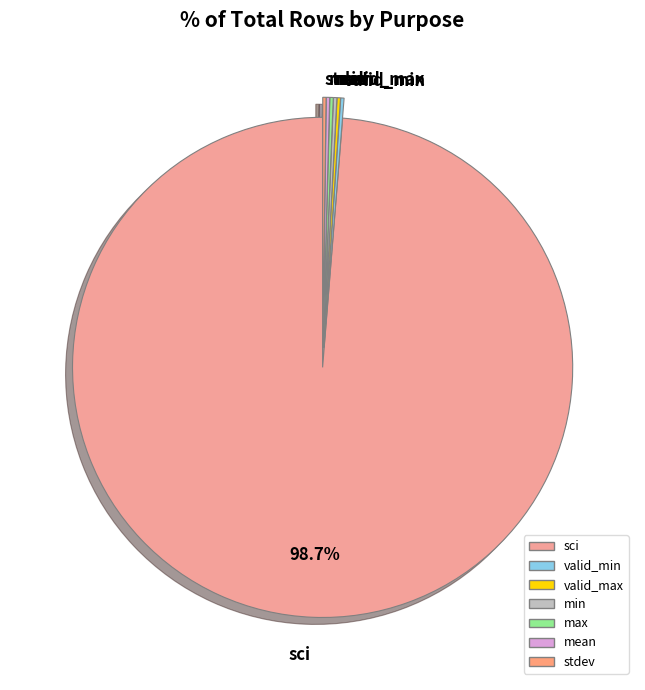

Which category has the biggest portion of the pie?

sci